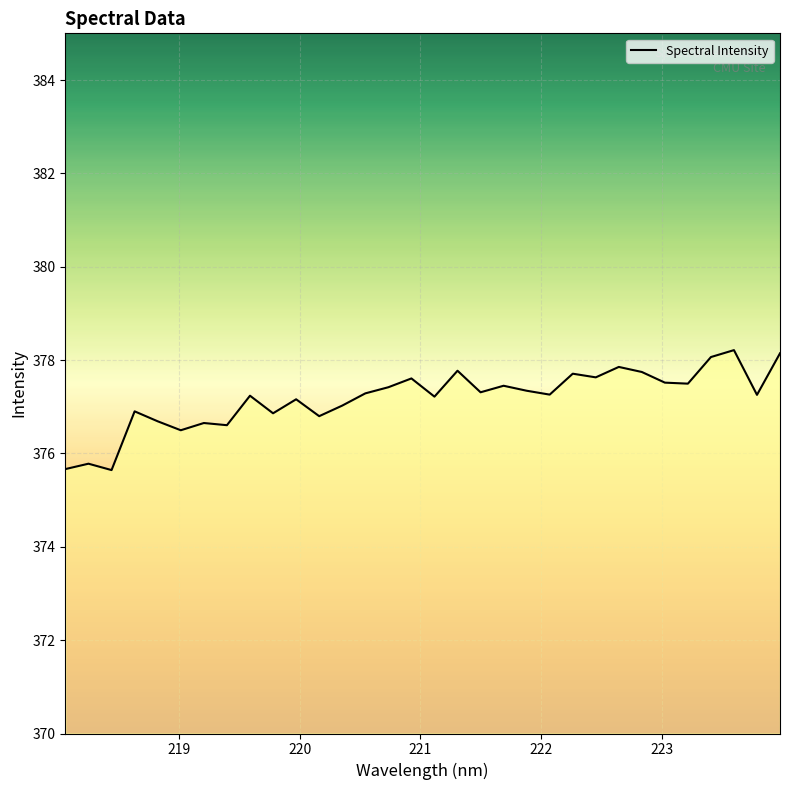

What is the difference between the maximum and minimum values?

2.6